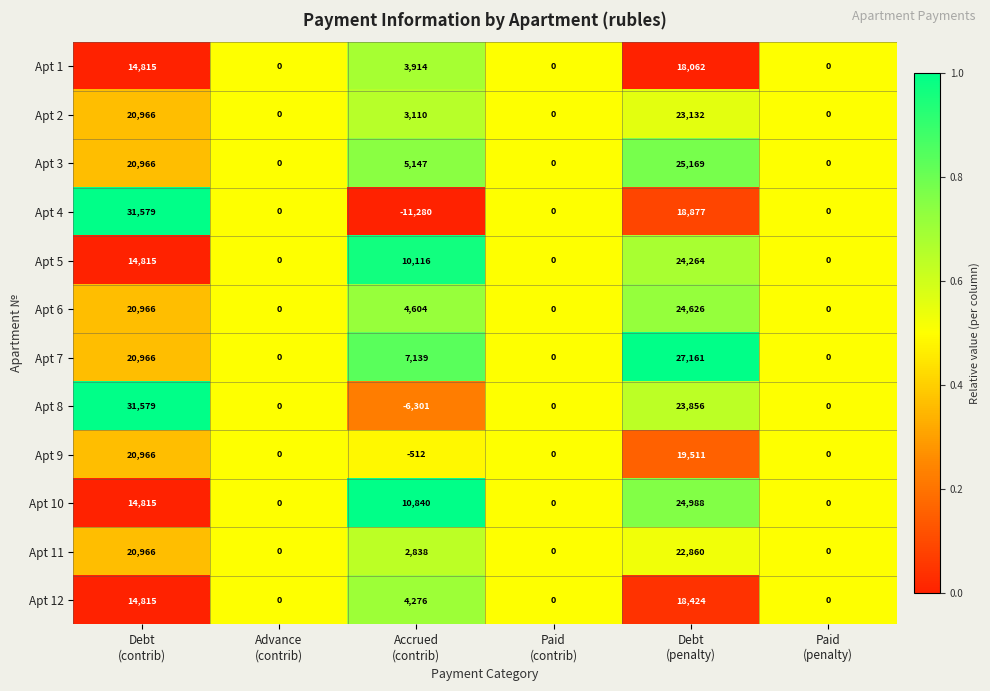

What is the highest value of the Apt 7 series?

27161